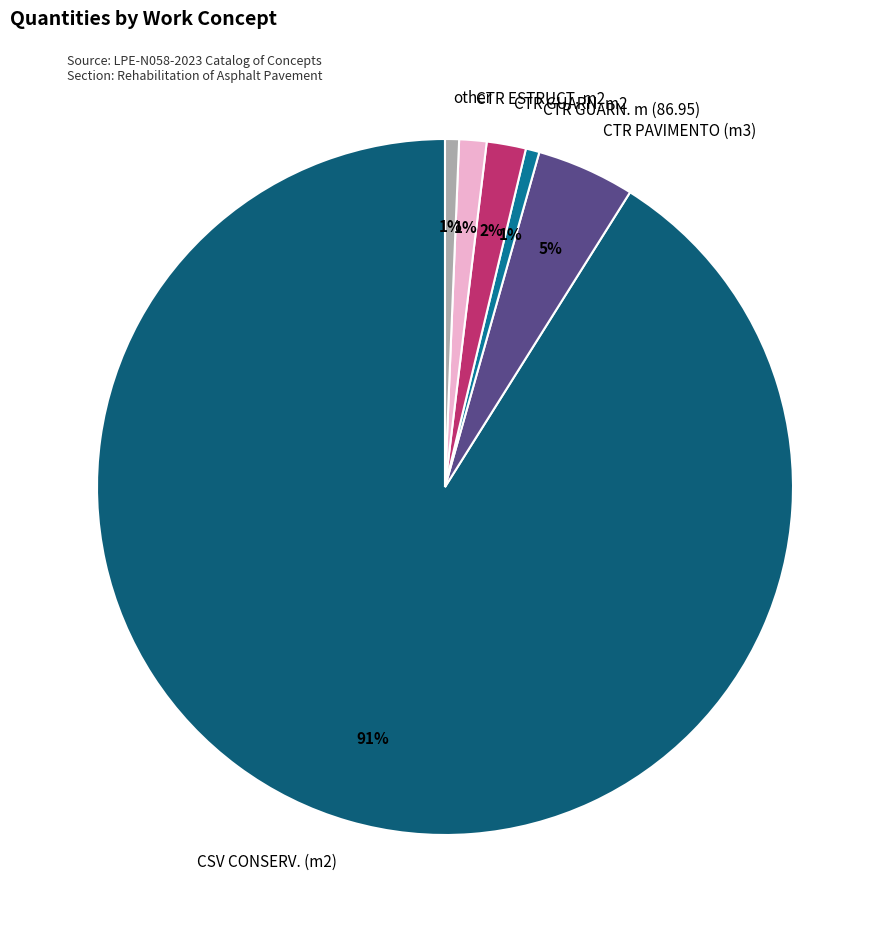

True or false: CTR GUARN. m2 accounts for 2% of the total.

True